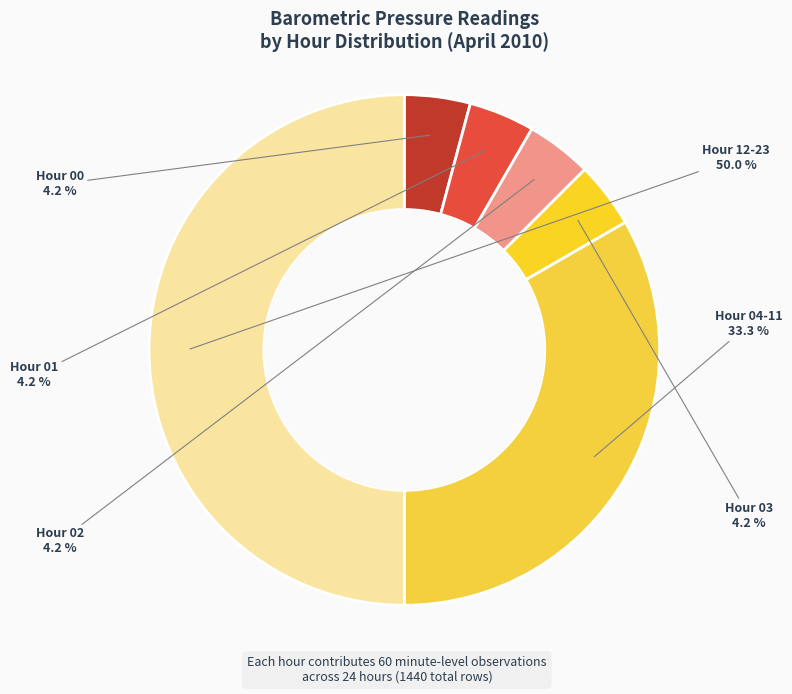

Combined, what portion of the pie is Hour 04-11 and Hour 03?

37.5%